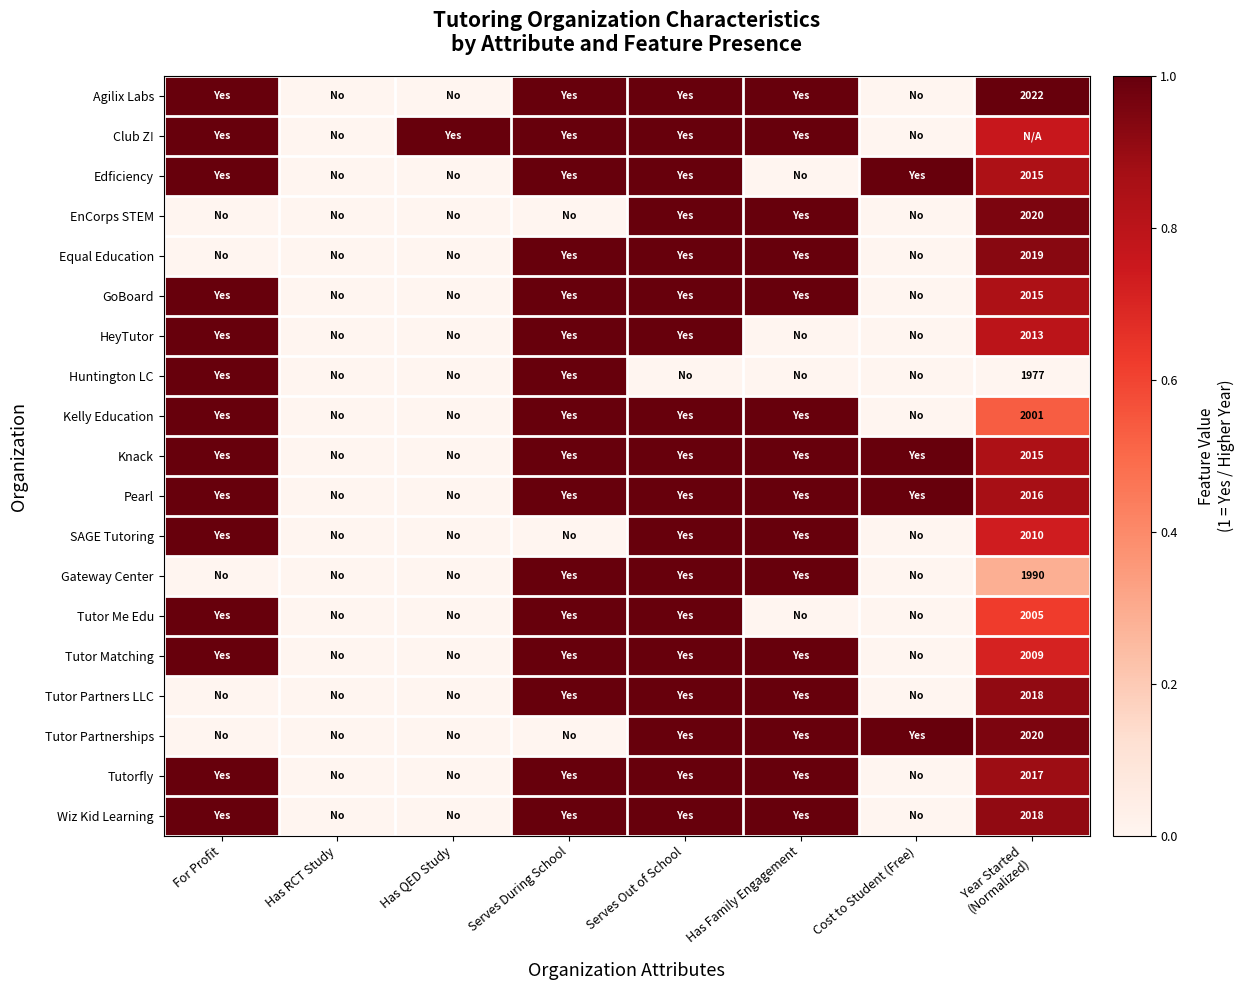

List the labels in order of Tutorfly value, largest first.

For Profit, Serves During School, Serves Out of School, Has Family Engagement, Year Started (Normalized), Has RCT Study, Has QED Study, Cost to Student (Free)